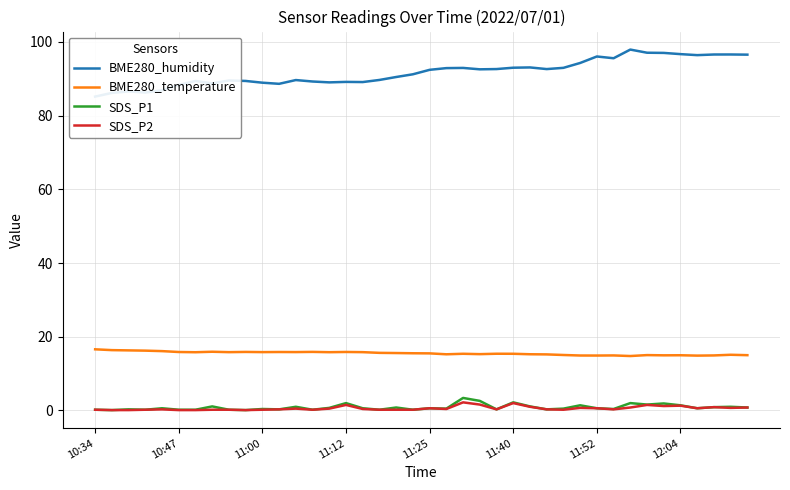

Is it true that SDS_P2 equals 0.1 at 10:47?

True